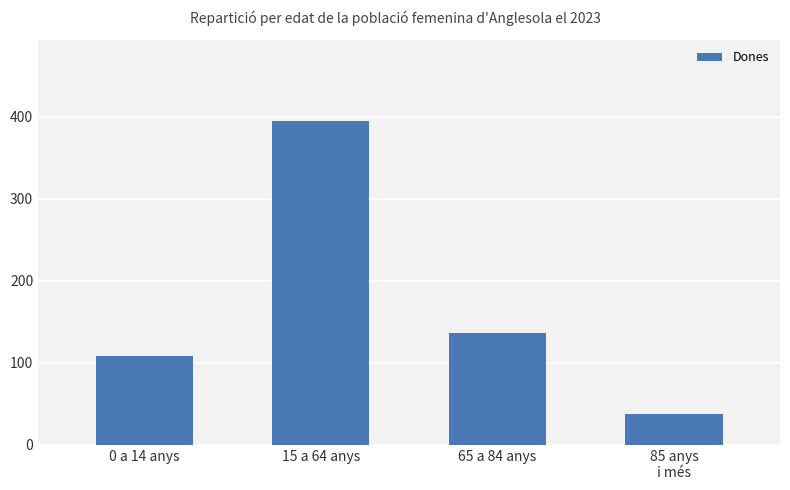

Reading left to right, extract all data points from this chart.

0 a 14 anys=108	15 a 64 anys=395	65 a 84 anys=136	85 anys
i més=38